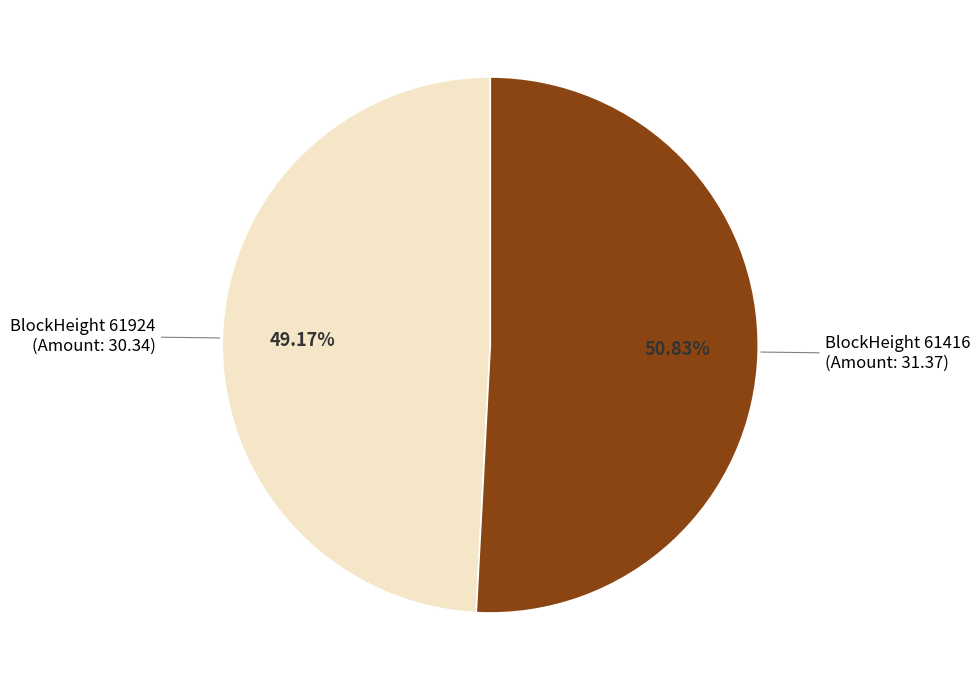

Approximately how many times larger is the value at BlockHeight 61416 (Amount: 31.37) compared to BlockHeight 61924 (Amount: 30.34)?

1.0